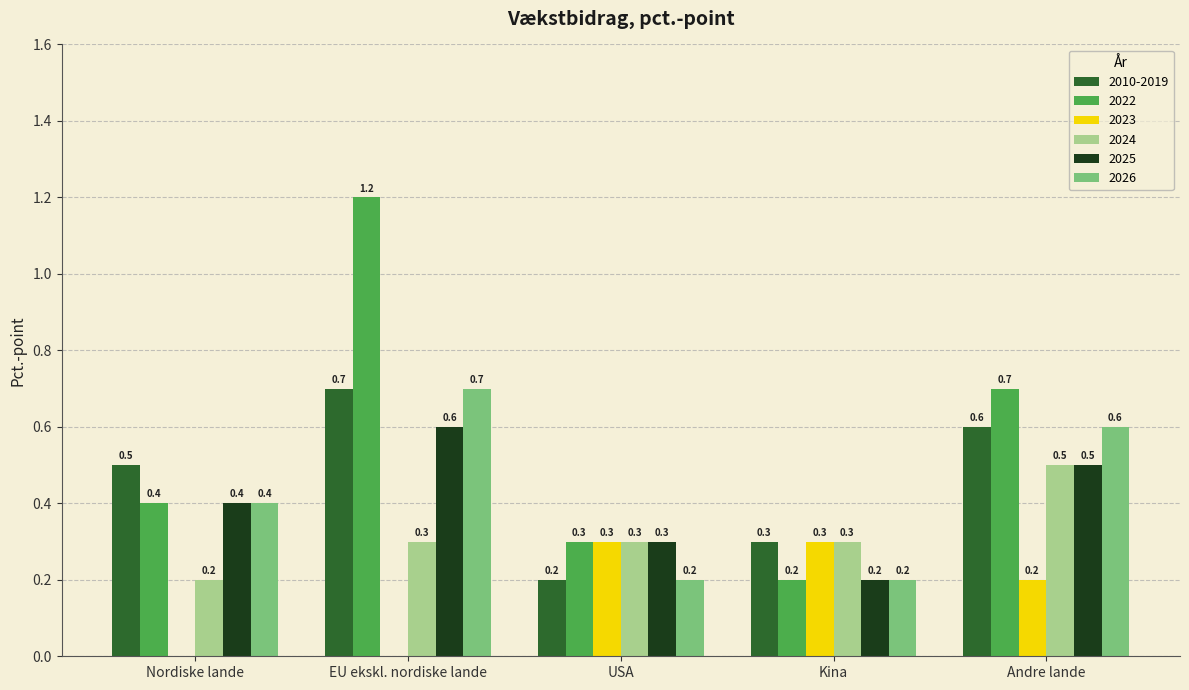

What is the total value across all series at Andre lande?

3.1